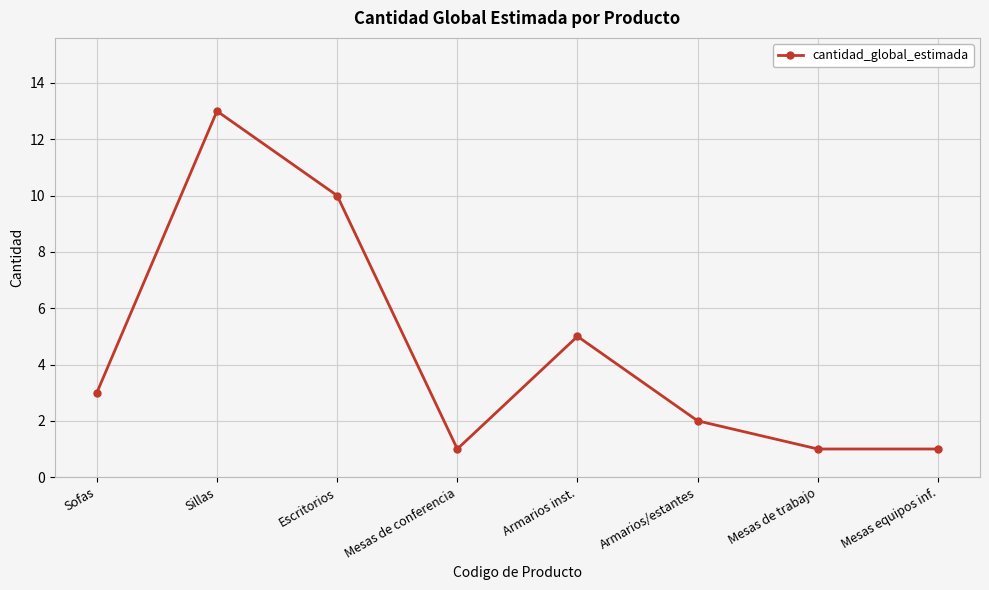

Reading left to right, transcribe all the data shown in this chart.

3	13	10	1	5	2	1	1